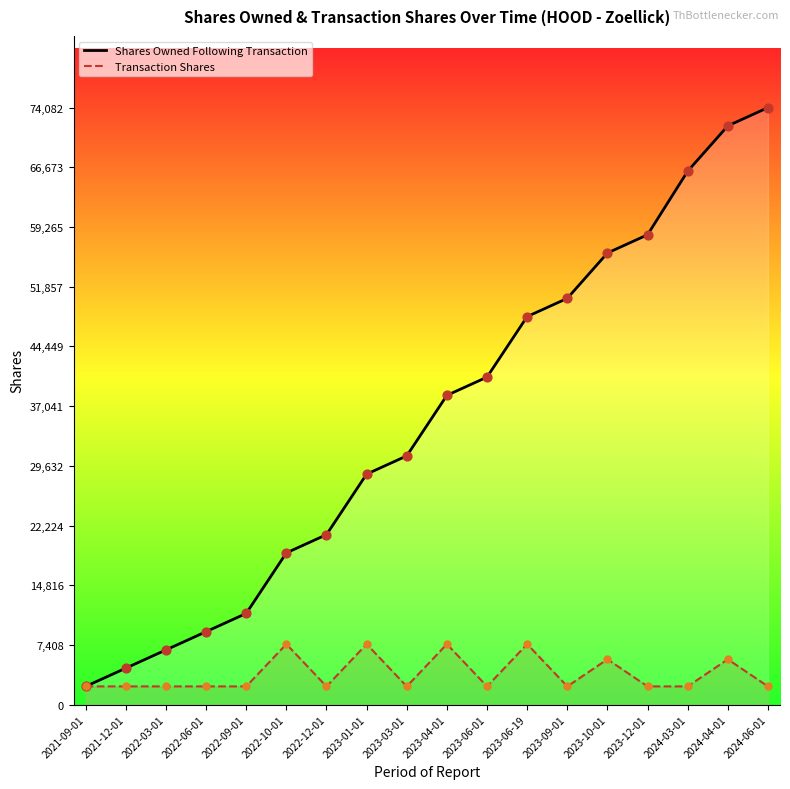

What are all the series names shown in the legend?

Shares Owned Following Transaction, Transaction Shares